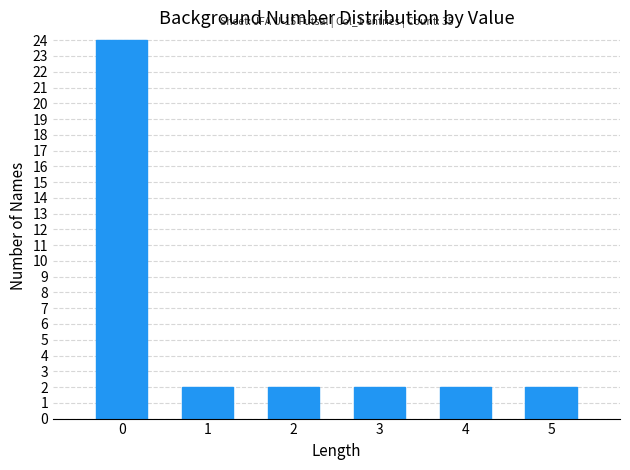

Reading left to right, transcribe all the data shown in this chart.

0=24	1=2	2=2	3=2	4=2	5=2